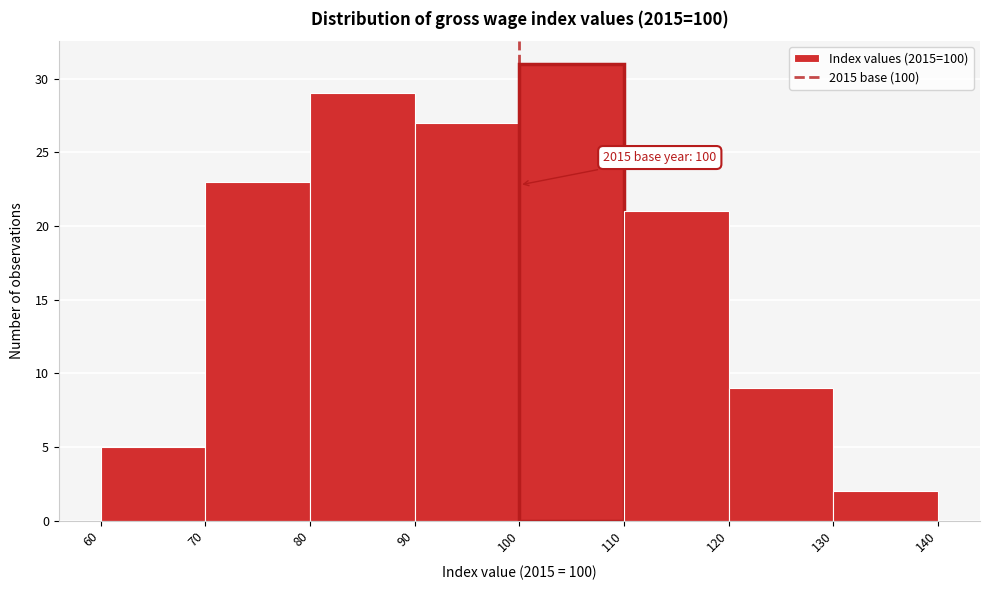

Which range on the x-axis has the tallest bar?

100 to 110